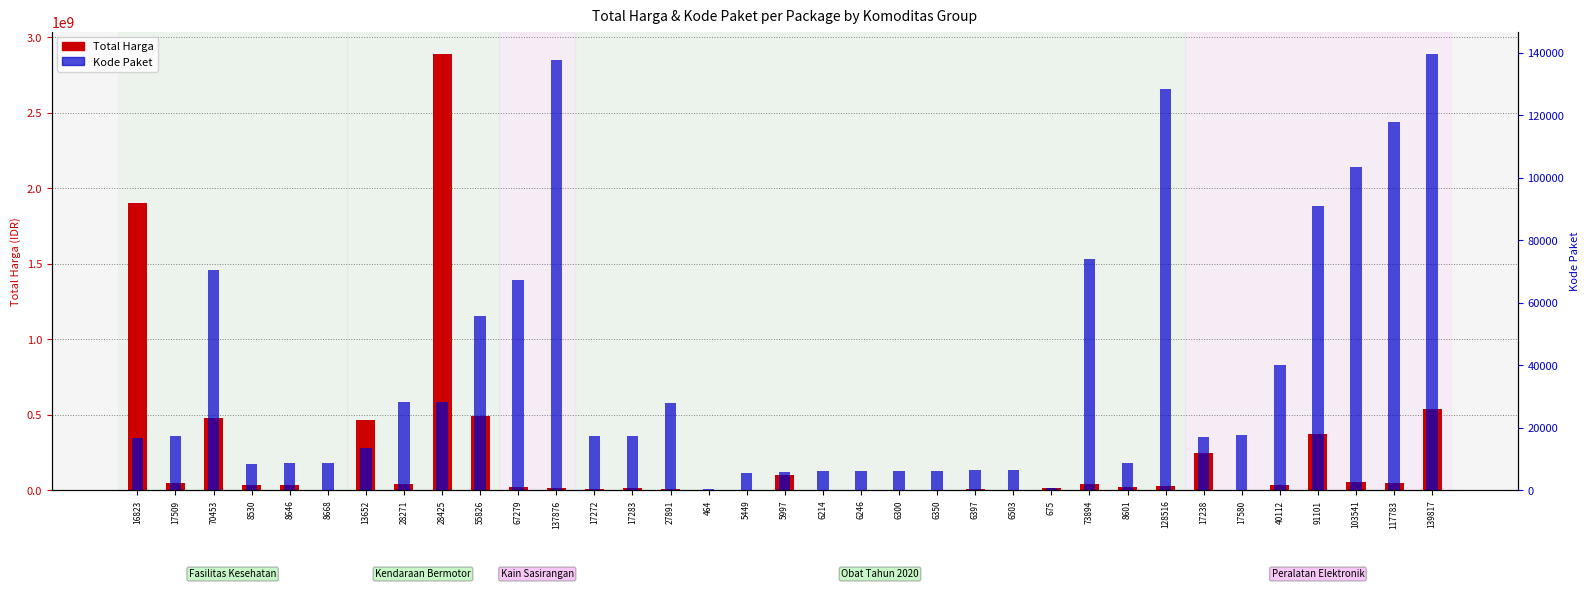

What is the label of the 10th bar from the left?

55826